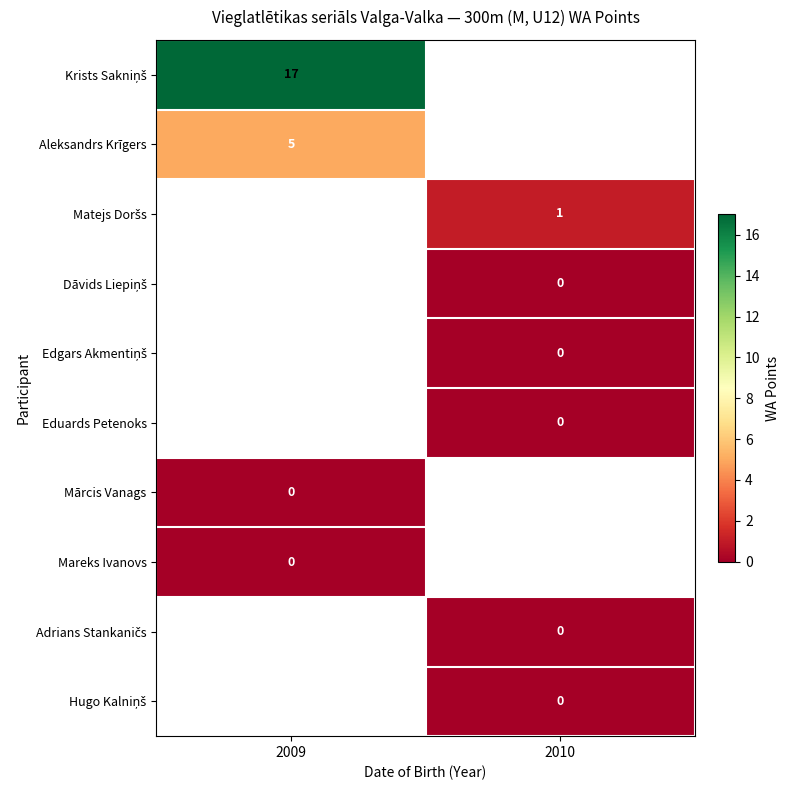

List the labels in order of row_5 value, largest first.

2009, 2010